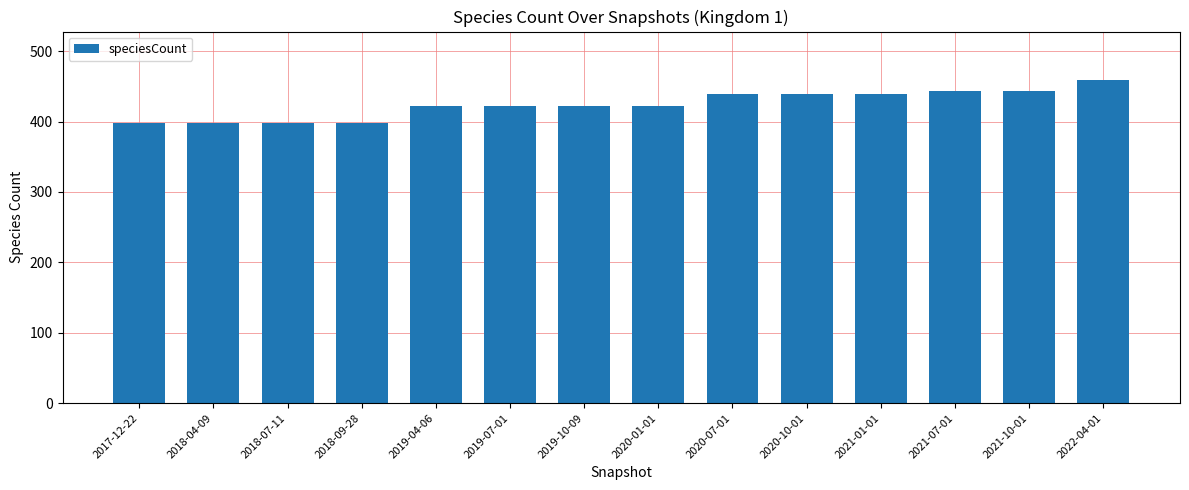

What is the change in value from 2020-01-01 to 2020-07-01?

+17